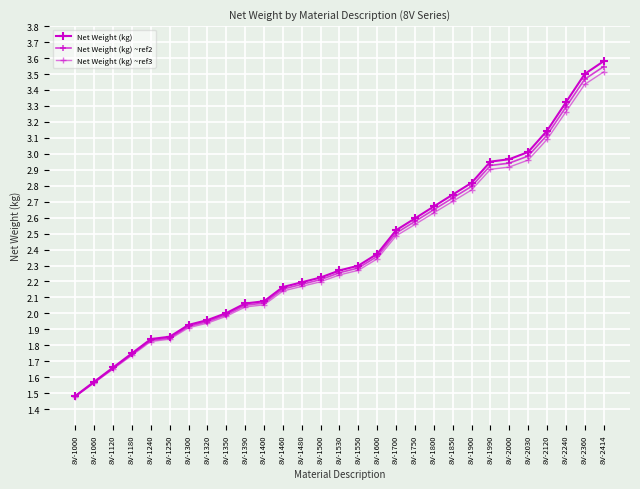

Which series has the largest range (max minus min)?

Net Weight (kg)